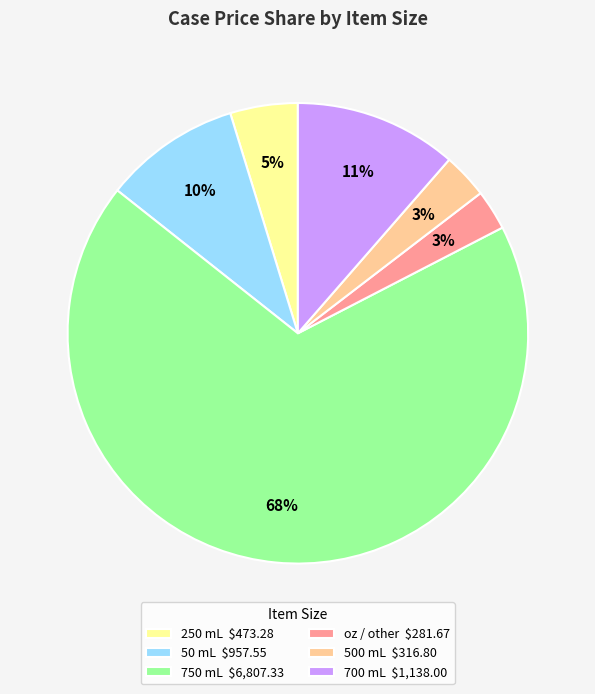

Which category accounts for the majority?

750 mL $6,807.33